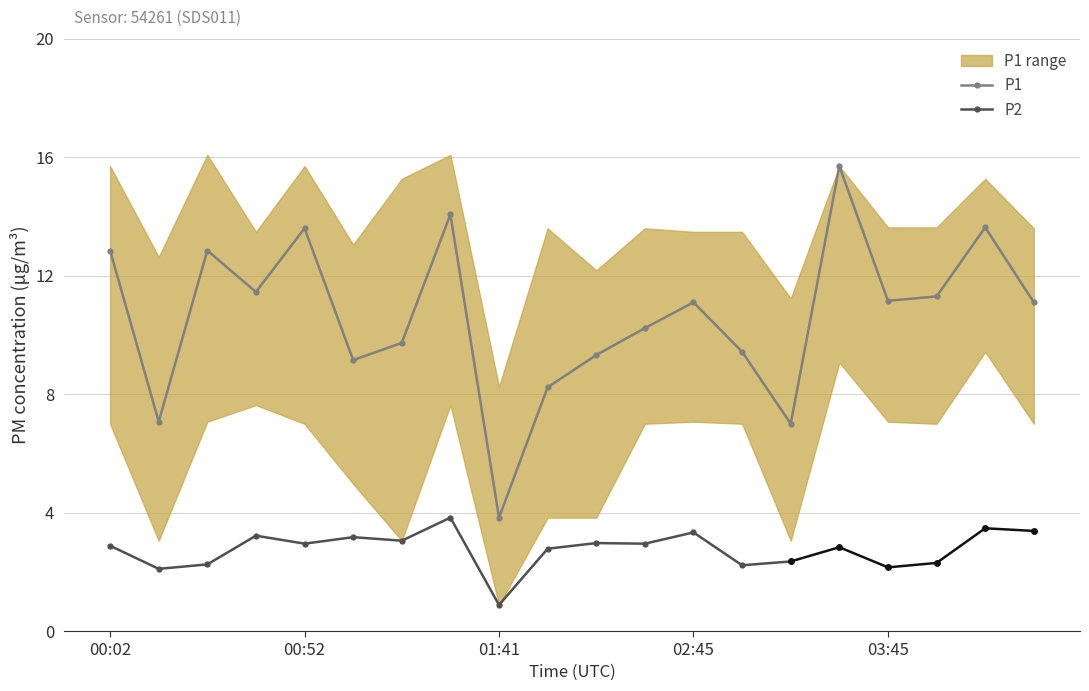

Which category has the highest value across all series?

00:27